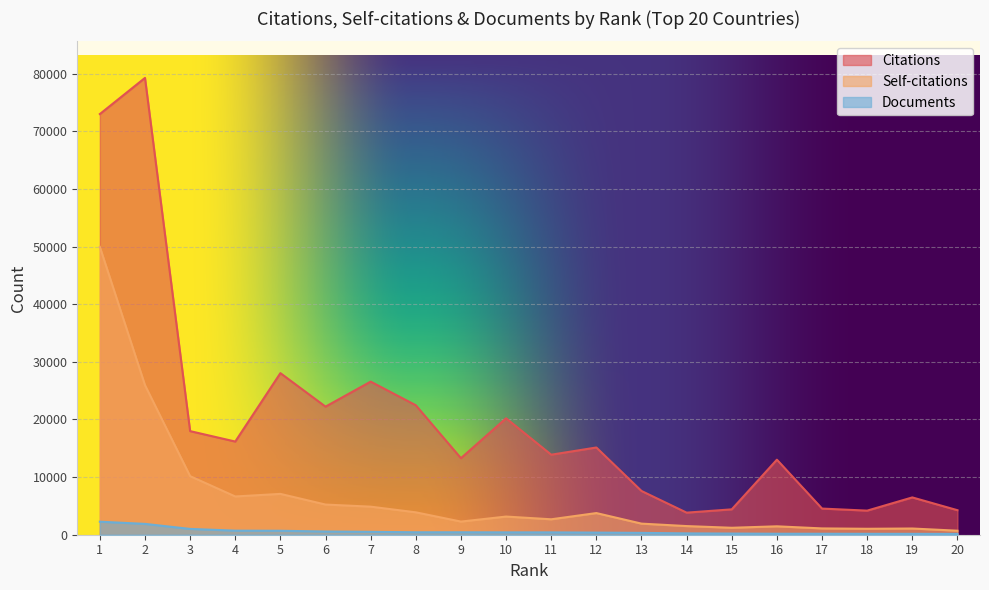

The value of Citations at 5 is 28032. True or false?

True